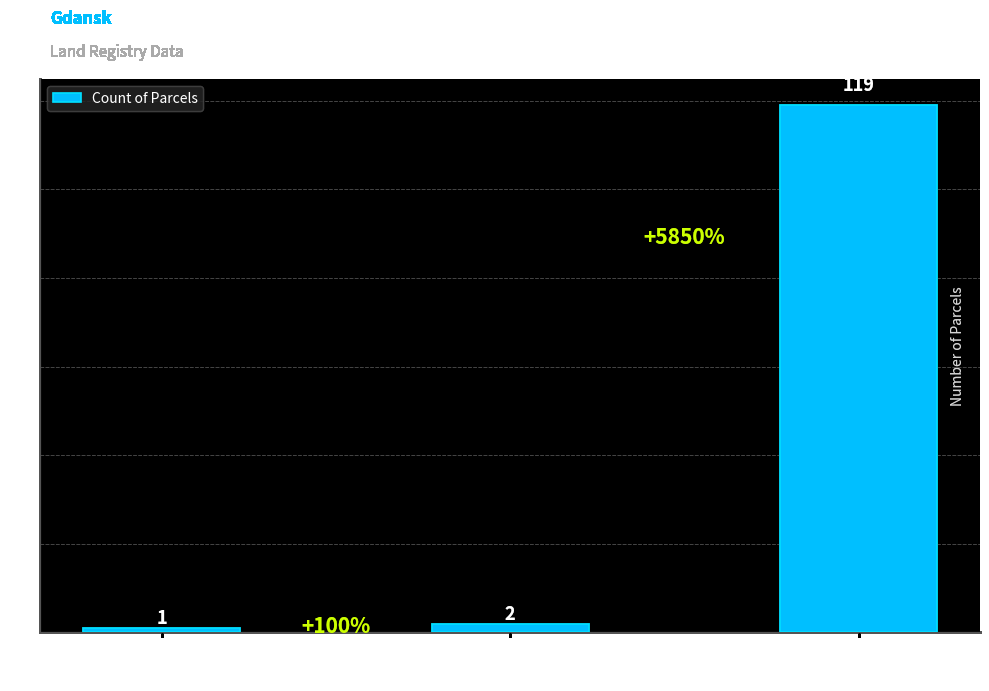

Rank the categories by value from lowest to highest.

Obreb
89, Obreb
91, Obreb
99